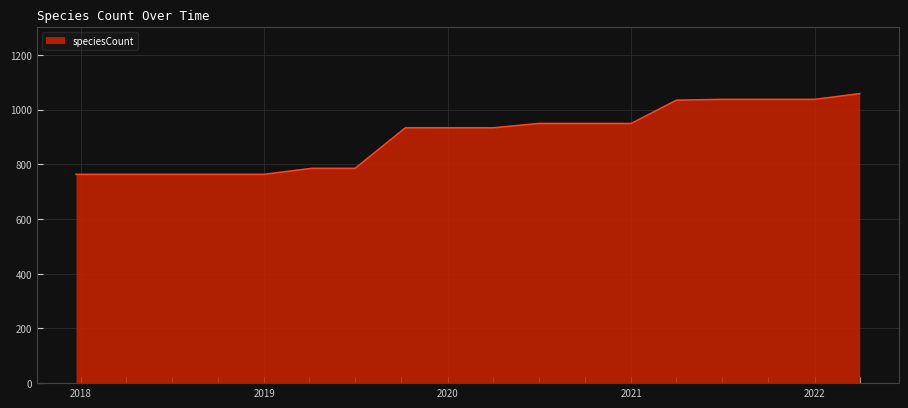

What is the greatest value displayed?

1058